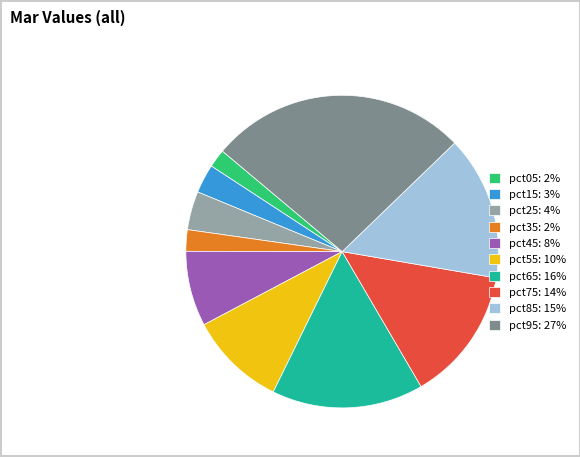

Is there a majority slice in this chart?

No